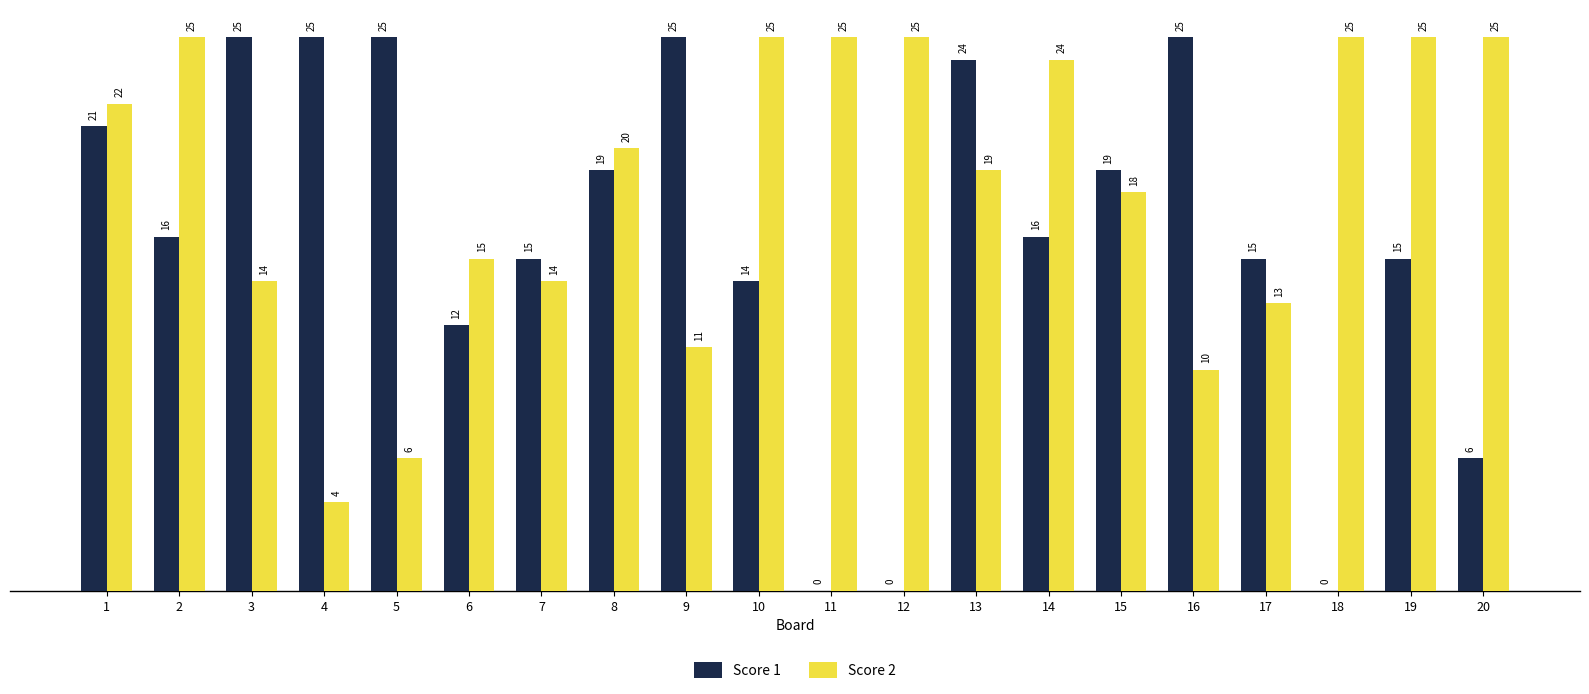

What is the maximum value for Score 1?

25